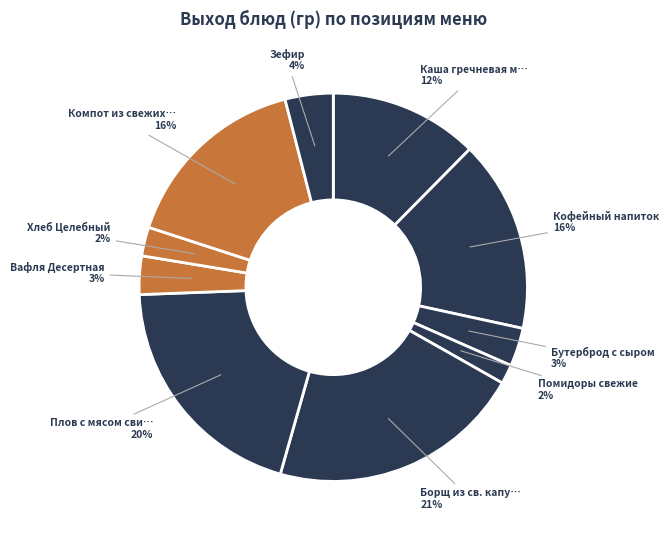

What is the smallest slice in the pie chart?

Помидоры свежие